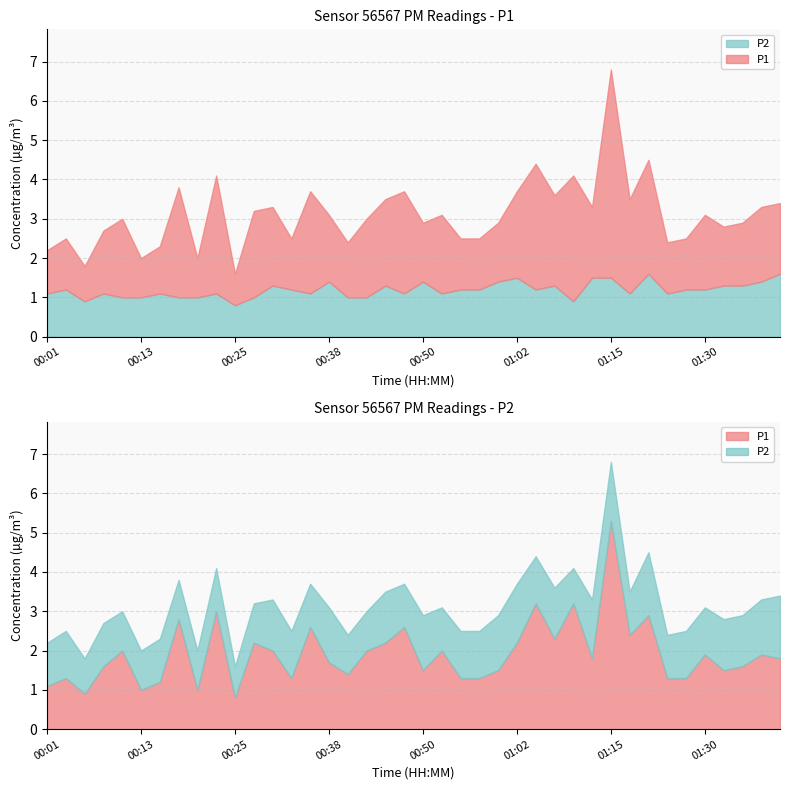

Reading left to right, extract all data points from this chart.

P1: 1.1	1.3	0.9	1.6	2.0	1.0	1.2	2.8	1.0	3.0	0.8	2.2	2.0	1.3	2.6	1.7	1.4	2.0	2.2	2.6	1.5	2.0	1.3	1.3	1.5	2.2	3.2	2.3	3.2	1.8	5.3	2.4	2.9	1.3	1.3	1.9	1.5	1.6	1.9	1.8
P2: 1.1	1.2	0.9	1.1	1.0	1.0	1.1	1.0	1.0	1.1	0.8	1.0	1.3	1.2	1.1	1.4	1.0	1.0	1.3	1.1	1.4	1.1	1.2	1.2	1.4	1.5	1.2	1.3	0.9	1.5	1.5	1.1	1.6	1.1	1.2	1.2	1.3	1.3	1.4	1.6